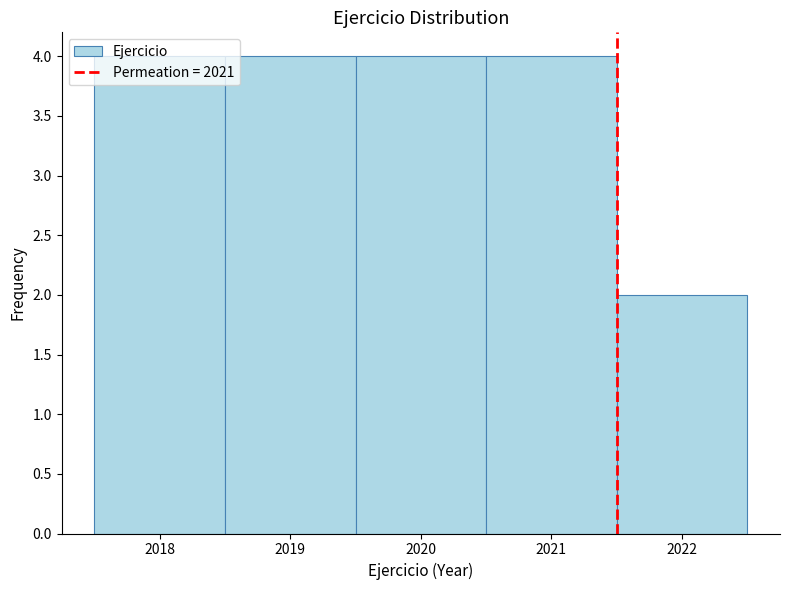

Reading left to right, transcribe this chart: for each bar, give the range it covers on the x-axis and its height. The values are not printed on the chart, so give them approximately, as read against the axis.

2017.5 to 2018.5: 4
2018.5 to 2019.5: 4
2019.5 to 2020.5: 4
2020.5 to 2021.5: 4
2021.5 to 2022.5: 2